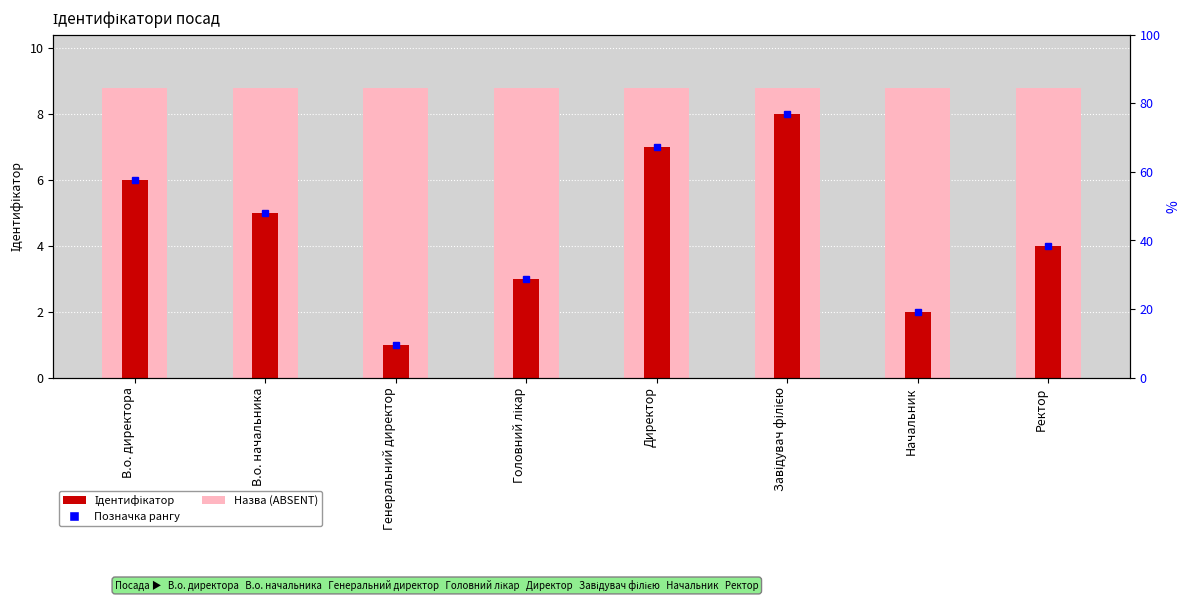

True or false: light_bar has a value of 8.8 at Директор.

True